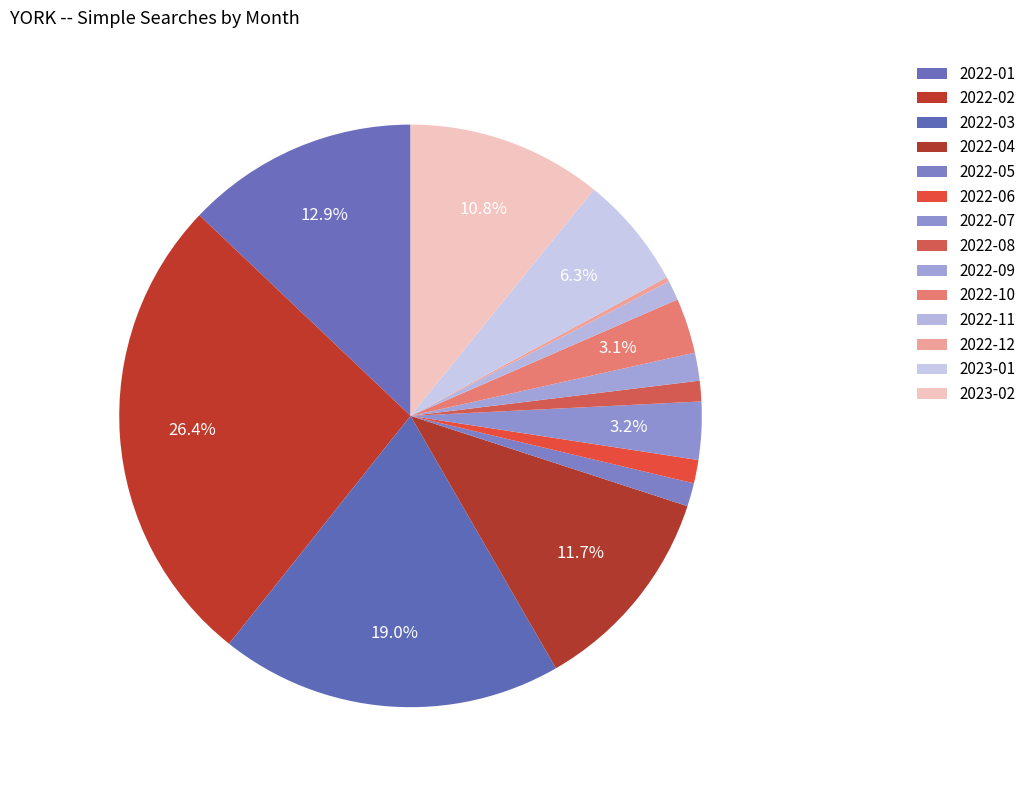

To the nearest percent, what percentage of the pie is 2022-09?

2%